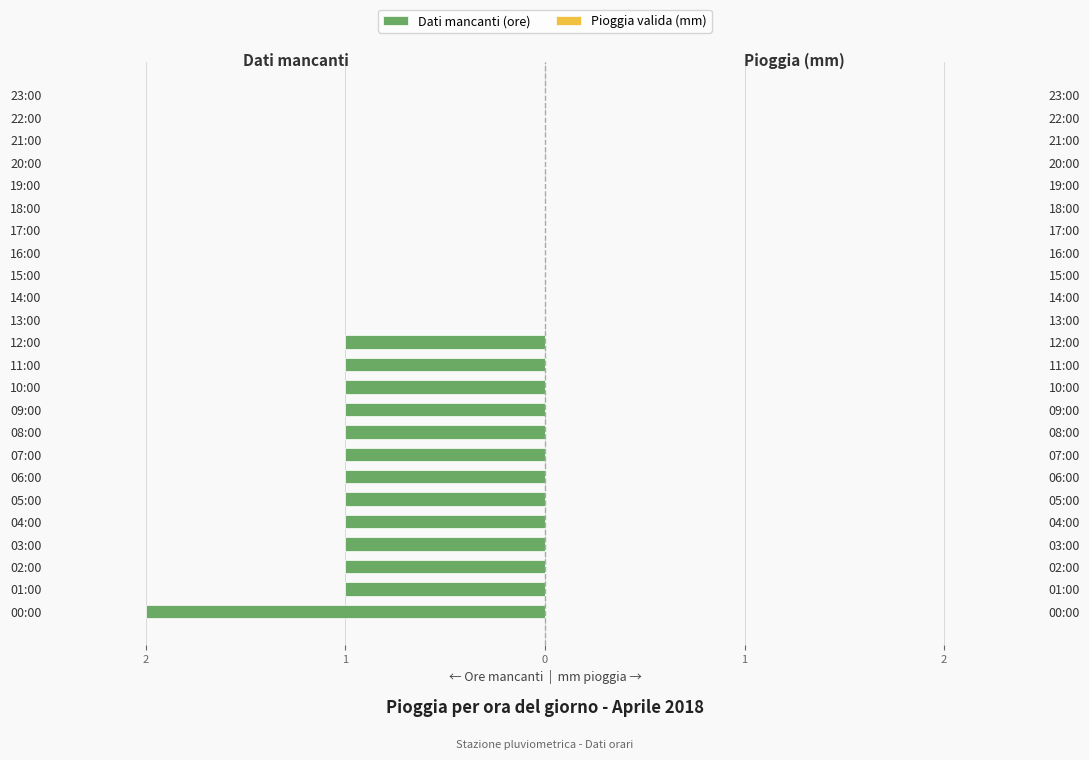

Count the Dati mancanti (ore) values in the range -1 to 0.

23